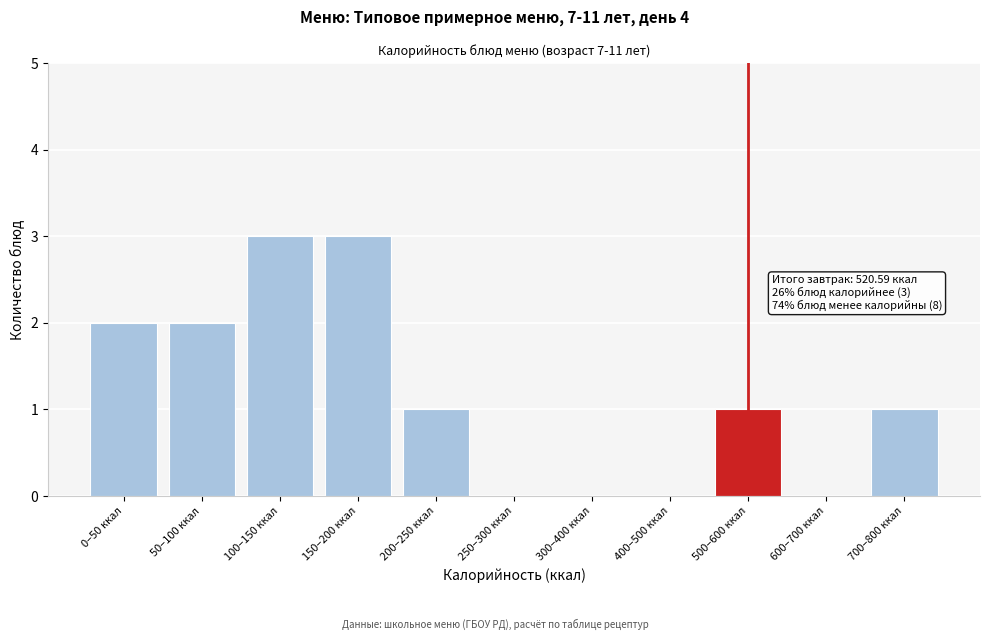

Reading left to right, list all the values displayed in this chart.

0–50 ккал=2	50–100 ккал=2	100–150 ккал=3	150–200 ккал=3	200–250 ккал=1	250–300 ккал=0	300–400 ккал=0	400–500 ккал=0	500–600 ккал=1	600–700 ккал=0	700–800 ккал=1